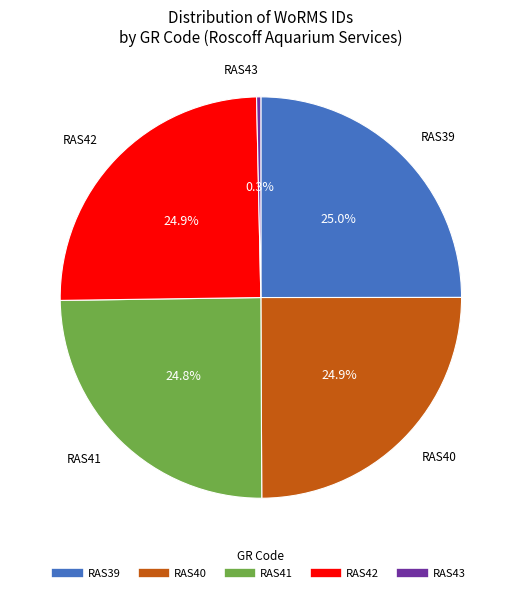

Approximately how many times larger is the value at RAS41 compared to RAS39?

1.0